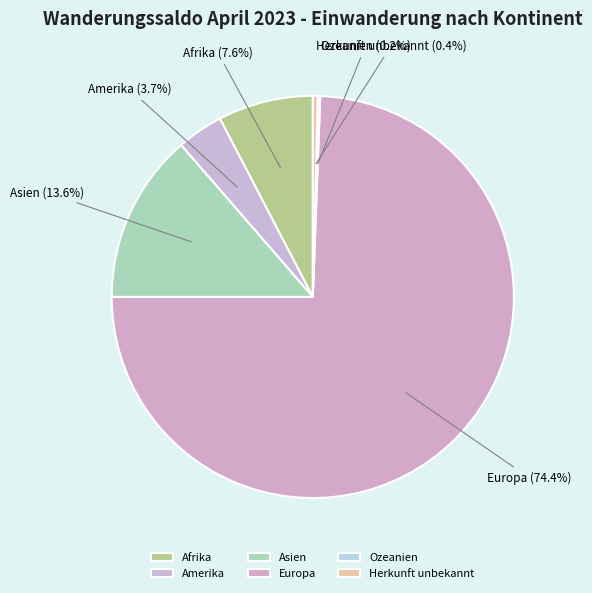

Which category accounts for the majority?

Europa